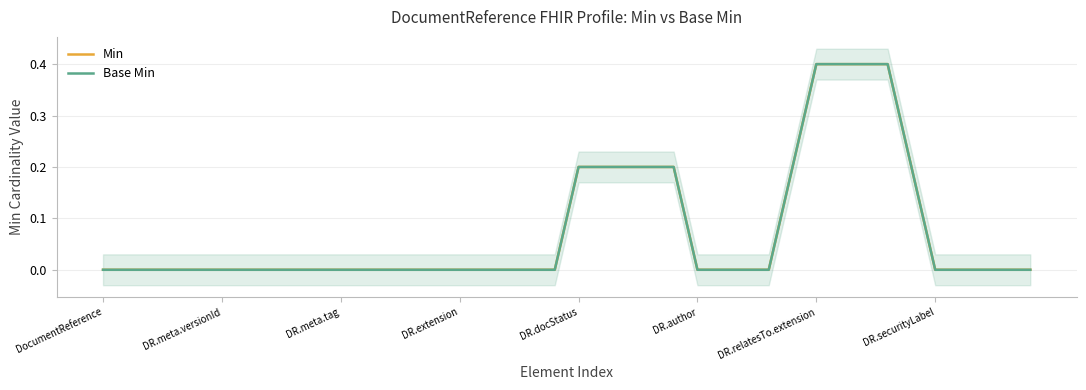

At how many categories does at least one series exceed 0?

11